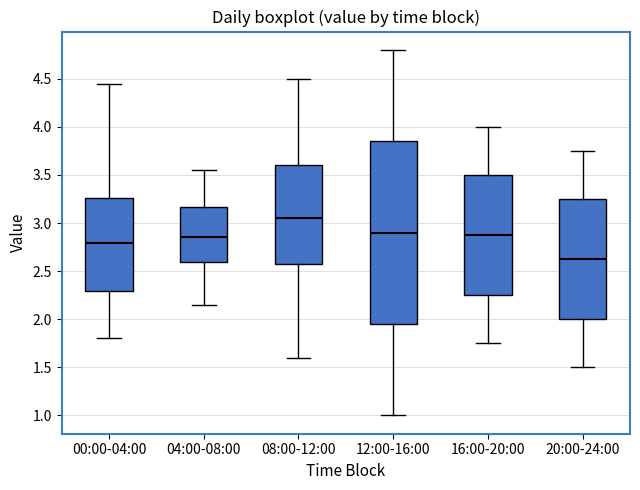

Comparing the boxes themselves (not the whiskers), which one is the tallest?

12:00-16:00